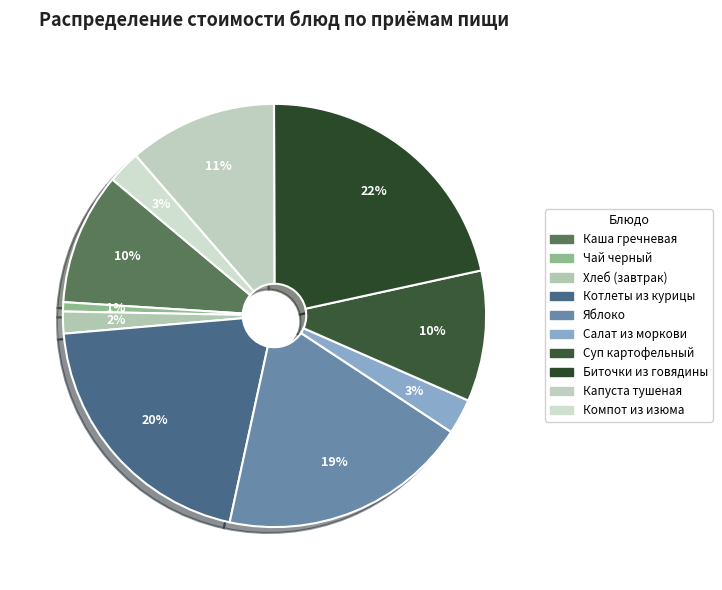

To the nearest percent, what portion does Котлеты из курицы represent?

20%